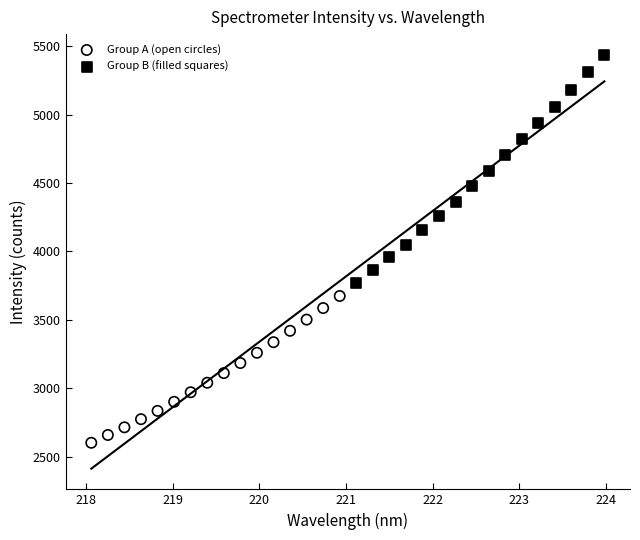

Which series contains the lowest Y value?

Group A (open circles)